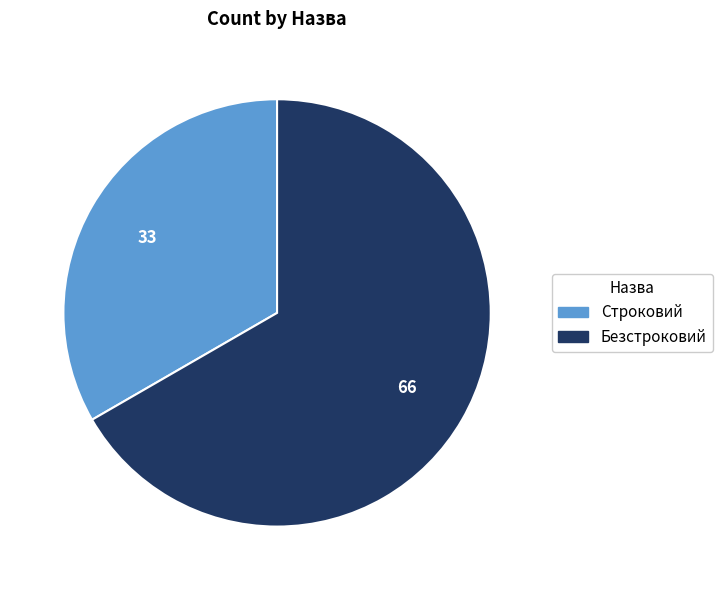

Count the number of slices in the pie.

2